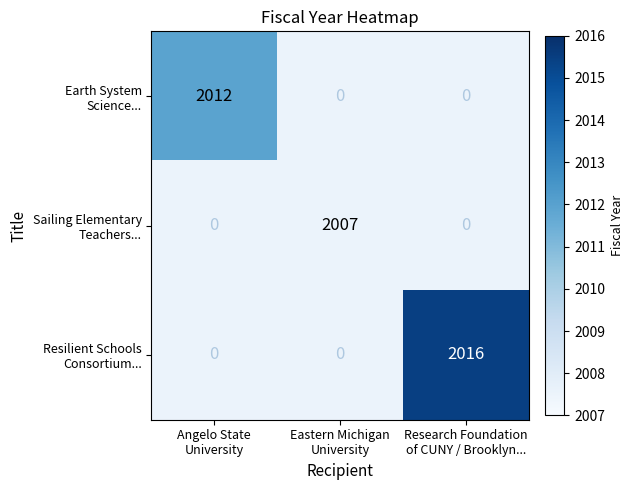

What is the maximum value shown in the chart?

2016